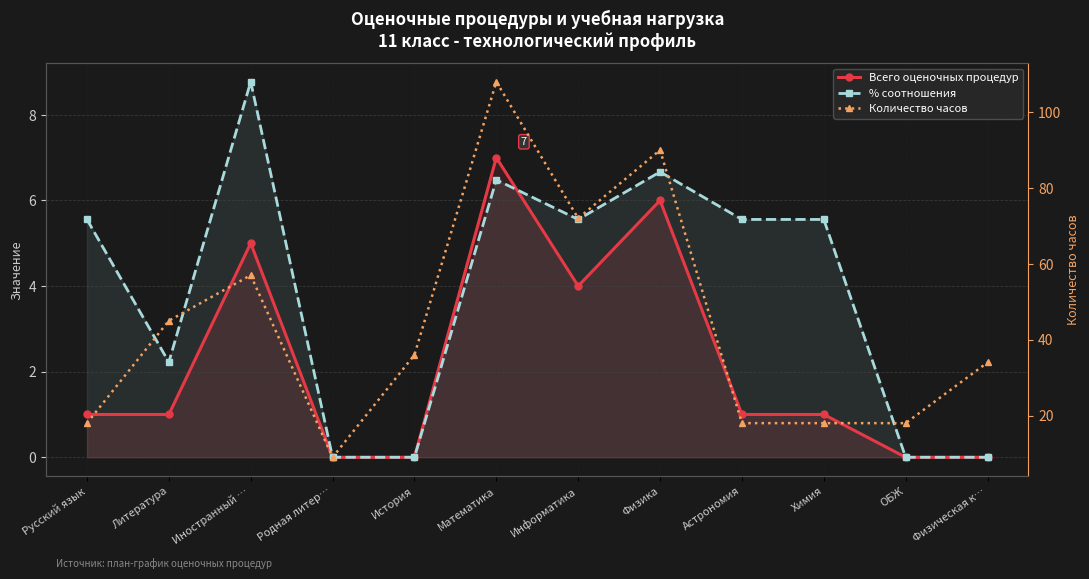

At which category is the sum across all series the highest?

Математика